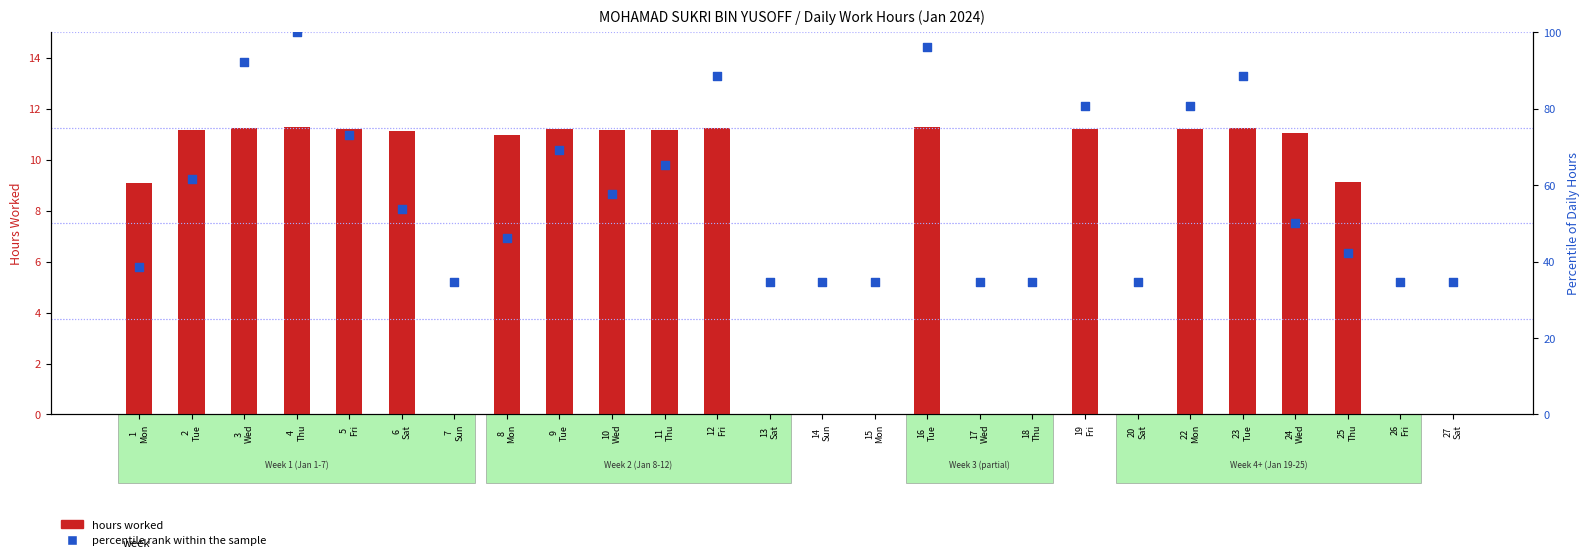

Which series contains the highest Y value?

percentile rank within the sample